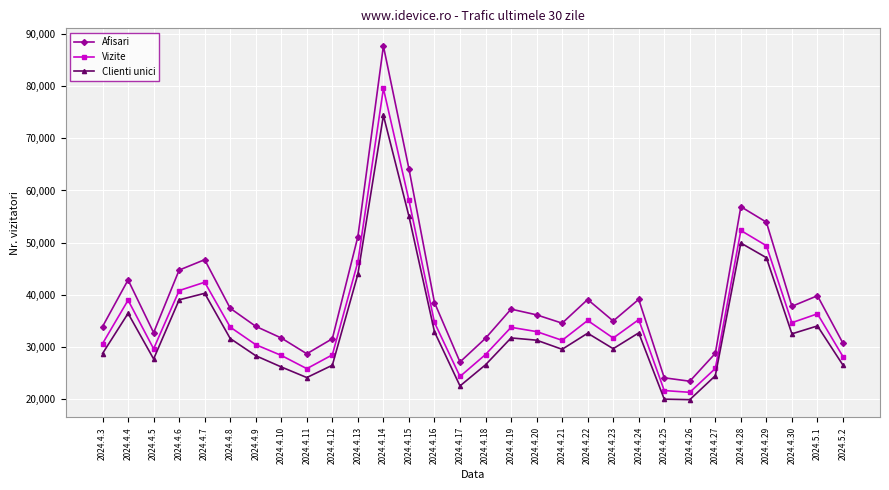

What is the average value of the Vizite series?

35649